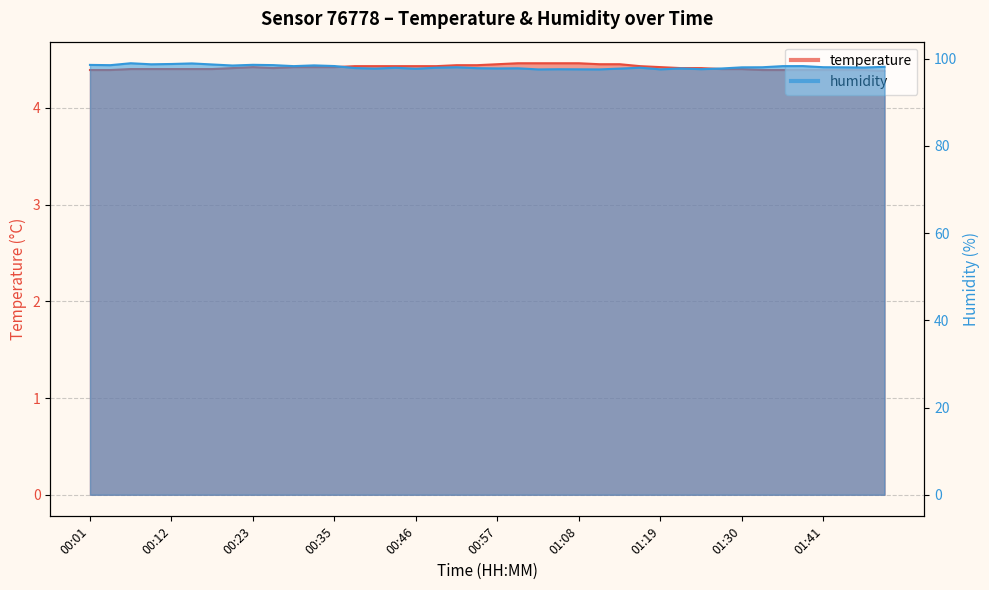

Where is the first local minimum for humidity?

00:04